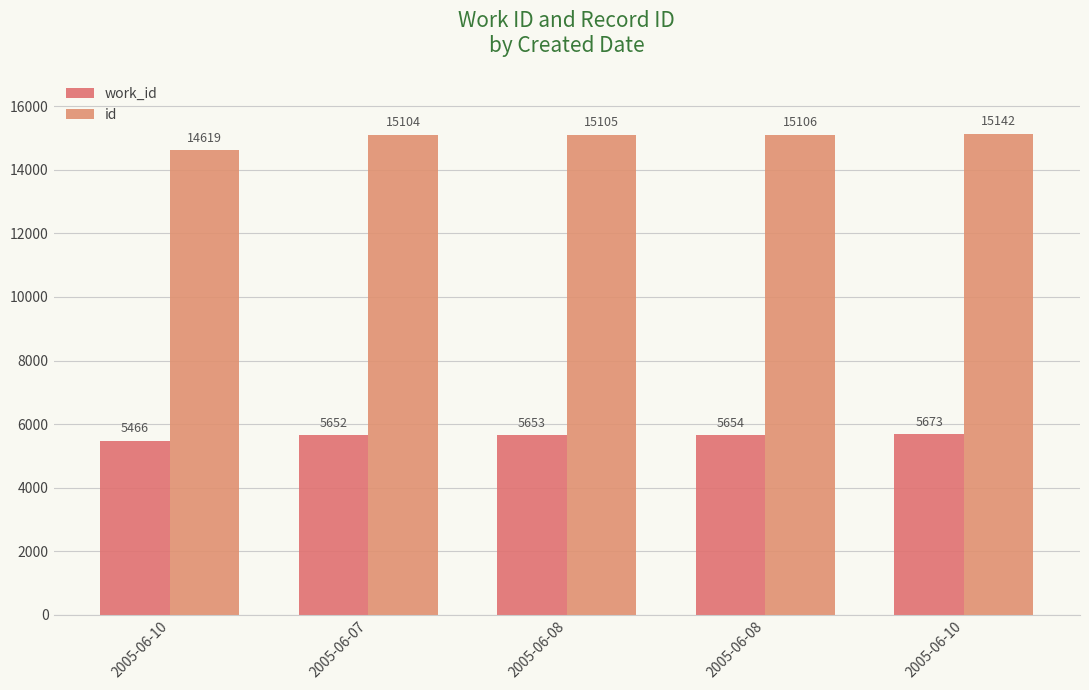

Does the chart contain any negative values?

No